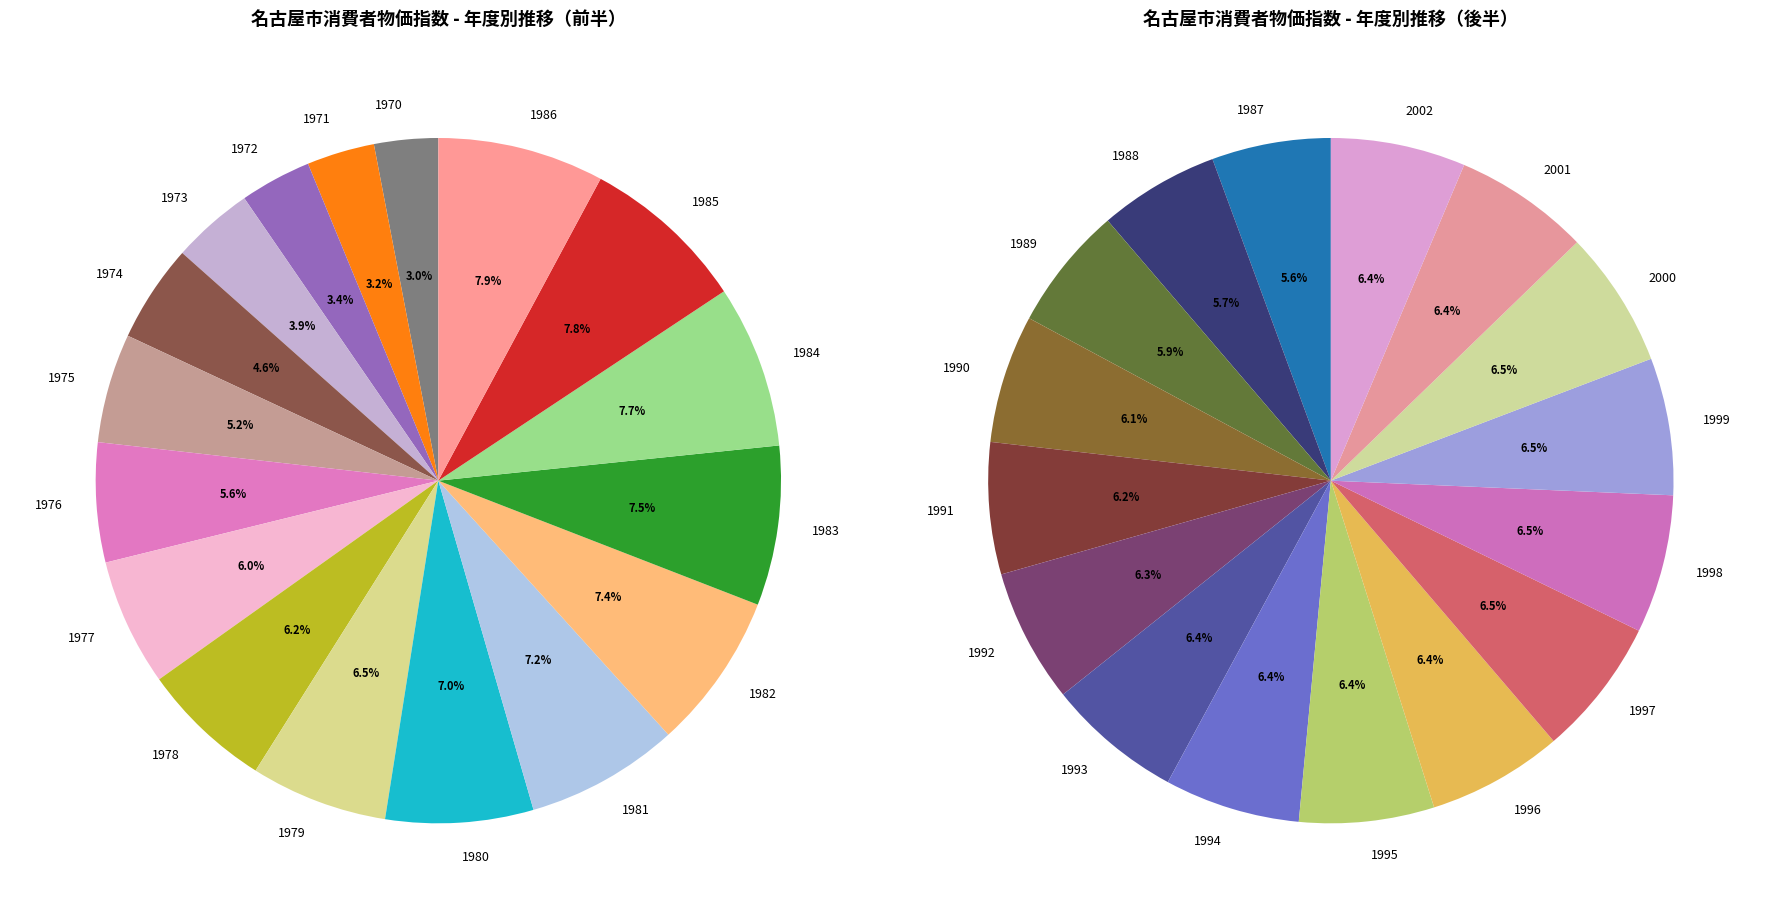

Rank the categories by value from highest to lowest.

1998, 1997, 1999, 2000, 1994, 2001, 1996, 1993, 1995, 2002, 1992, 1991, 1990, 1989, 1988, 1987, 1986, 1985, 1984, 1983, 1982, 1981, 1980, 1979, 1978, 1977, 1976, 1975, 1974, 1973, 1972, 1971, 1970